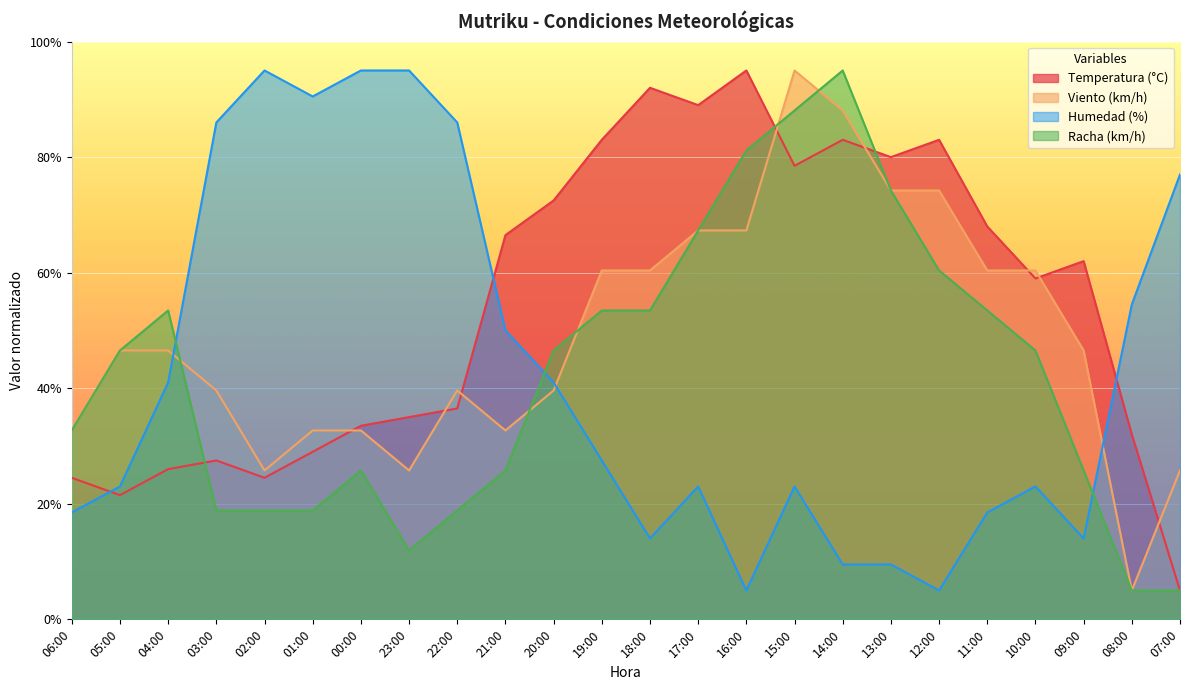

The Viento (km/h) series shows 22.0 at 11:00. True or false?

False